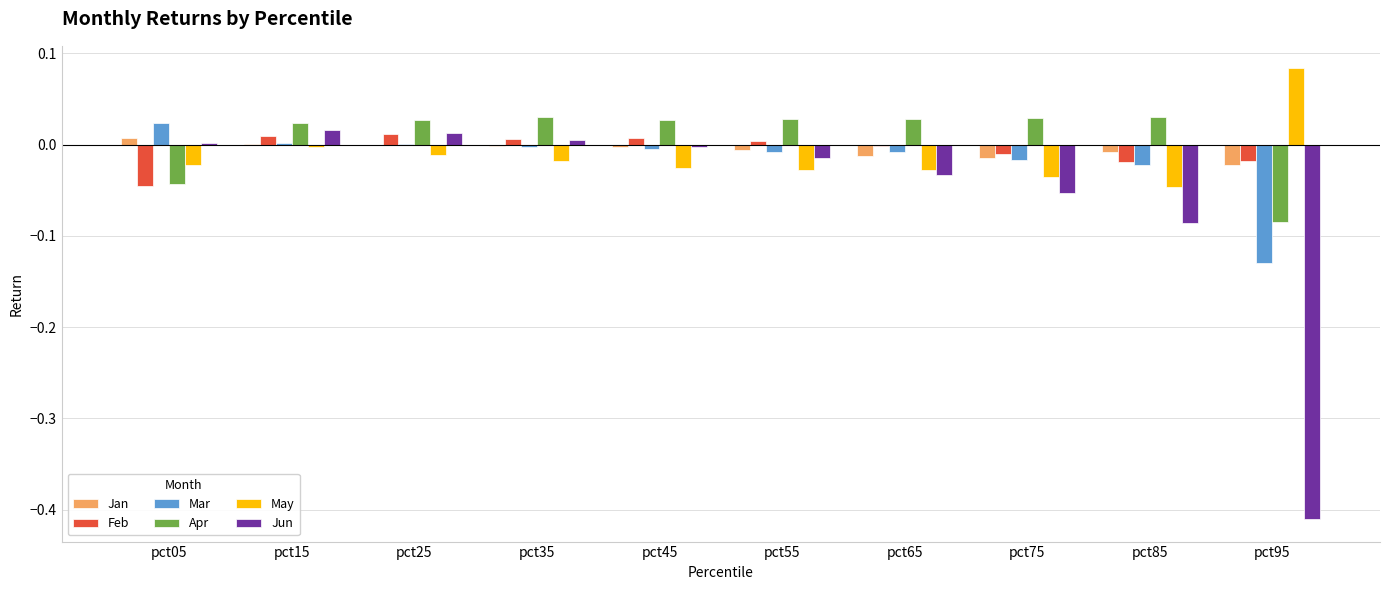

Is the value of Feb at pct65 greater than the value of Jan at pct75?

Yes